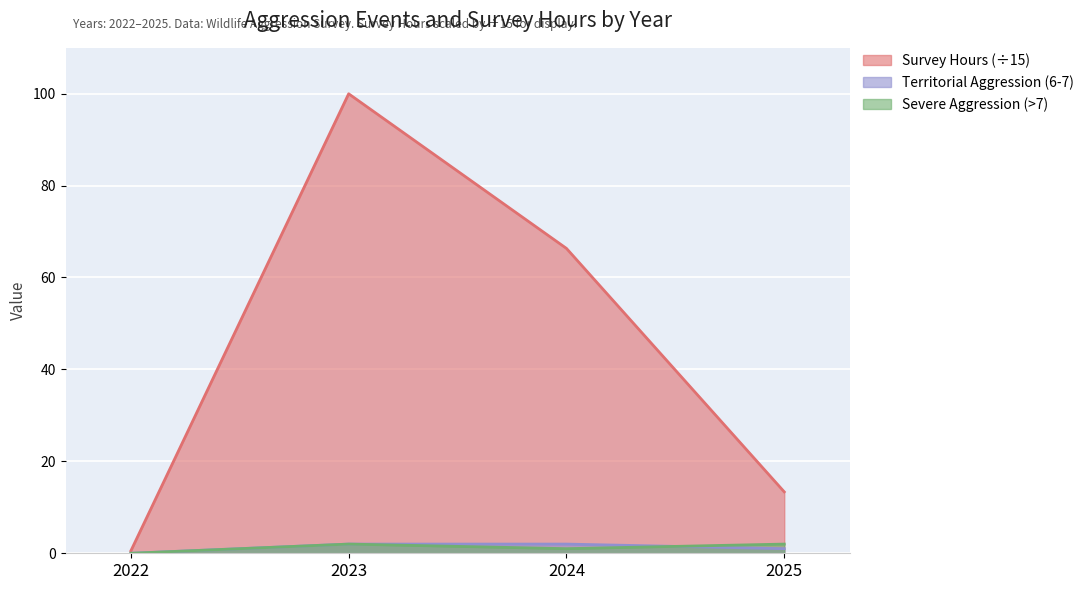

What are all the series names shown in the legend?

Survey Hours (÷15), Territorial Aggression (6-7), Severe Aggression (>7)